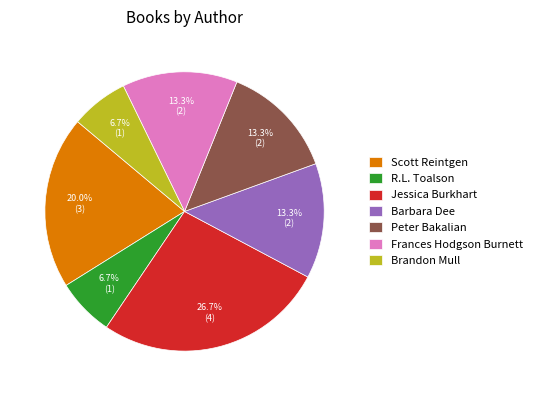

True or false: Jessica Burkhart accounts for 35% of the total.

False